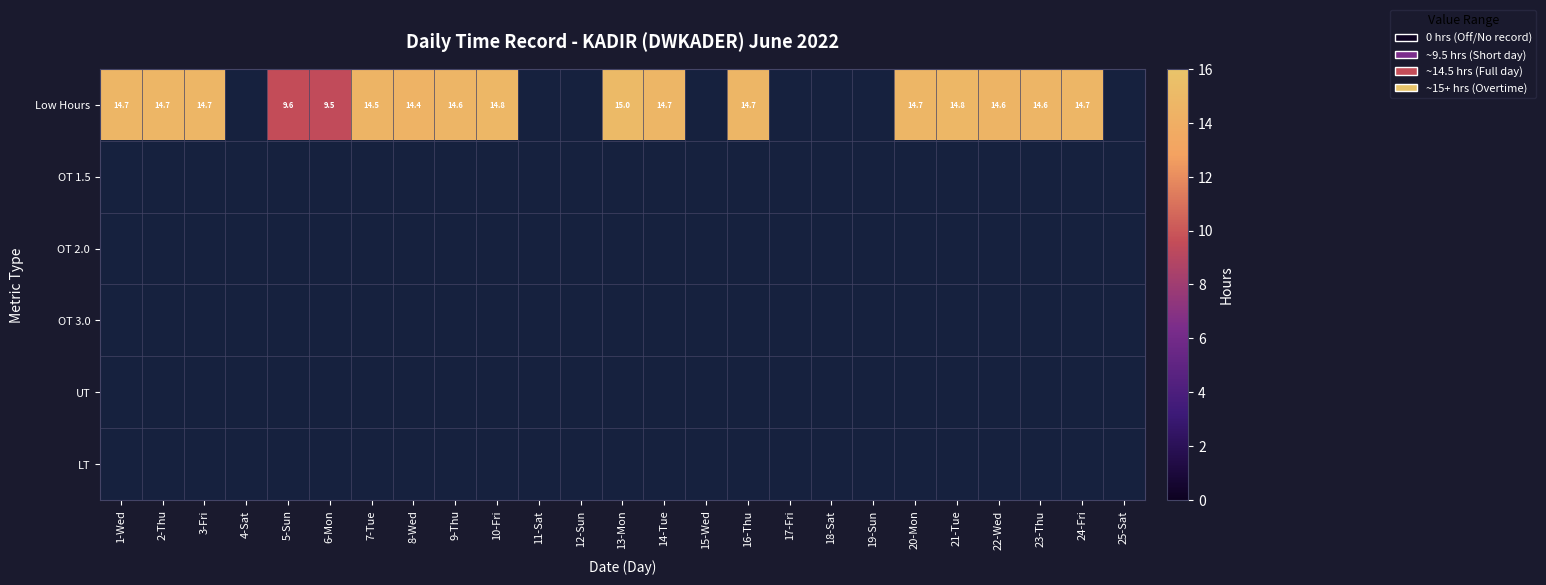

Between 9-Thu and 10-Fri, which series saw the biggest shift?

Low Hours